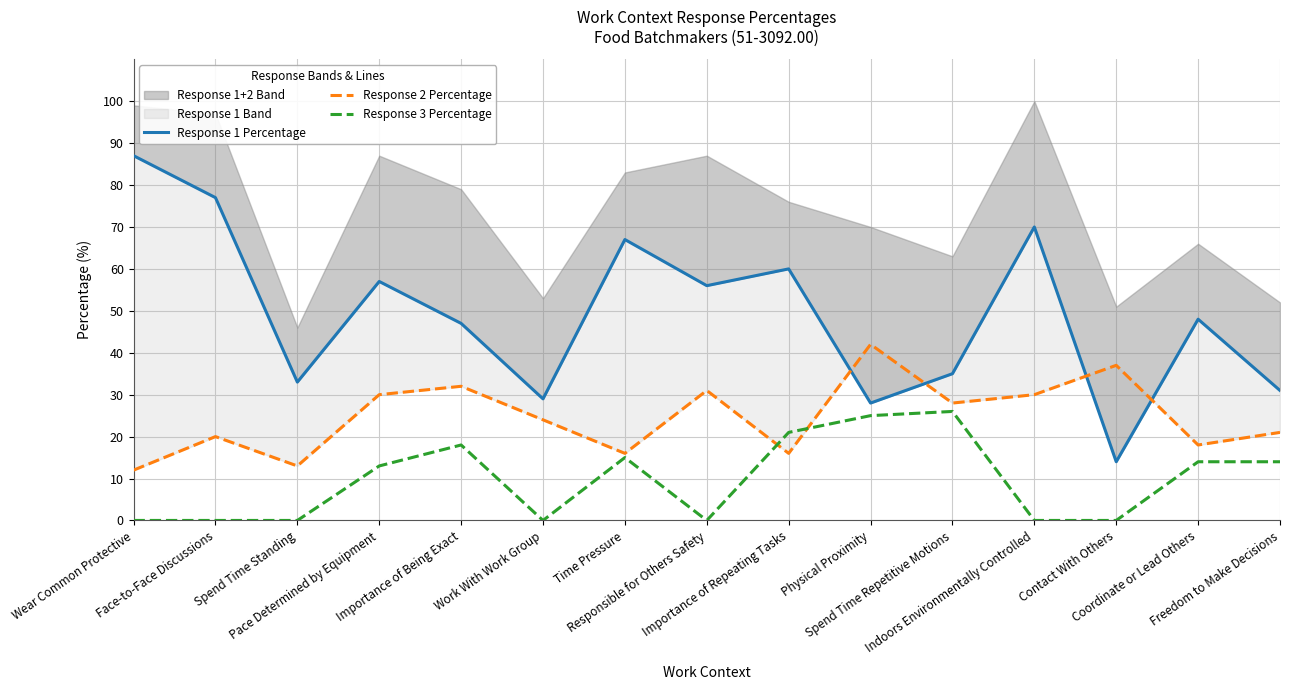

How many values in the Response 2 Percentage series exceed 24?

7